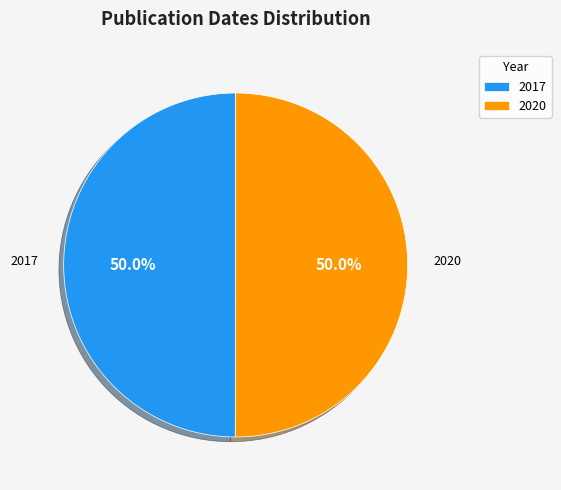

Do 2017 and 2020 together represent more than half of the pie?

Yes